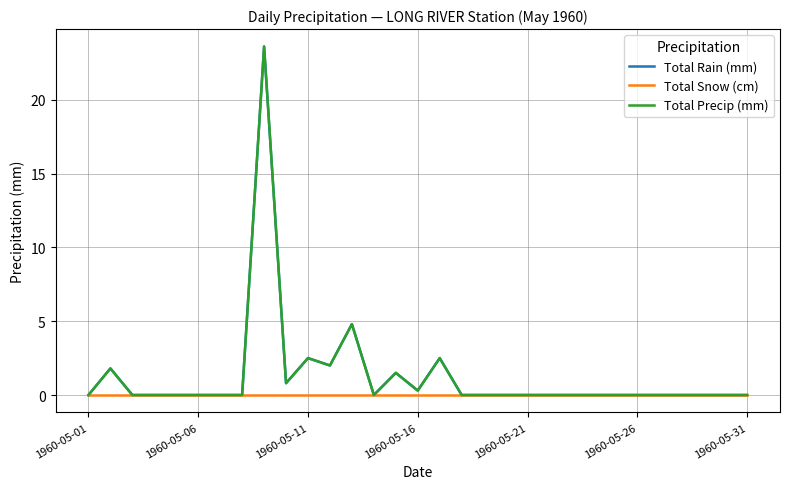

How many interior local peaks does the Total Precip (mm) series have?

6